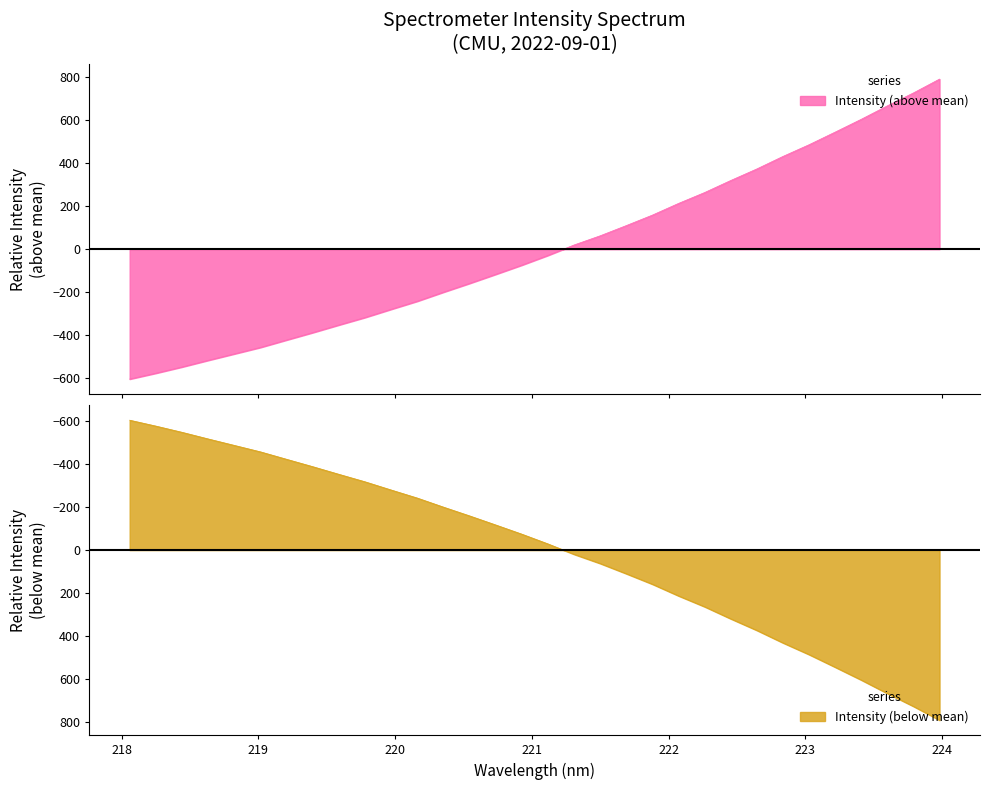

Where is the data nearest to the value 93?

221.6902